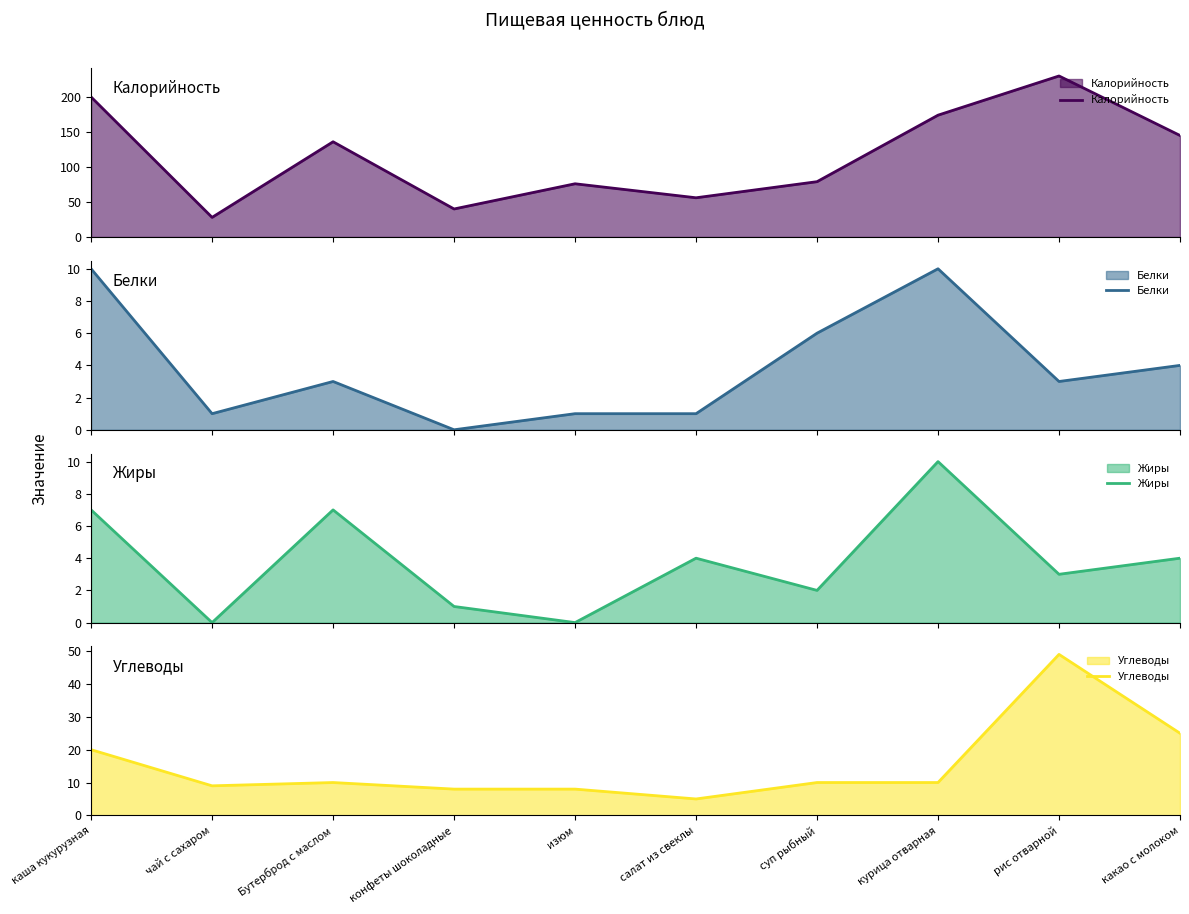

How many interior local peaks does the Углеводы series have?

2